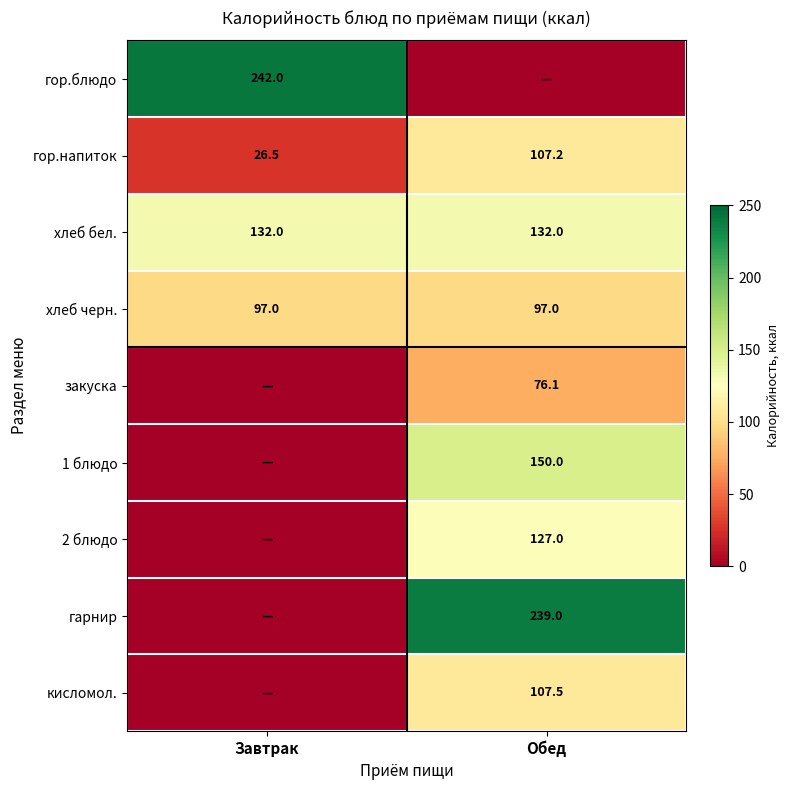

Rank the categories by гор.напиток value from highest to lowest.

Обед, Завтрак